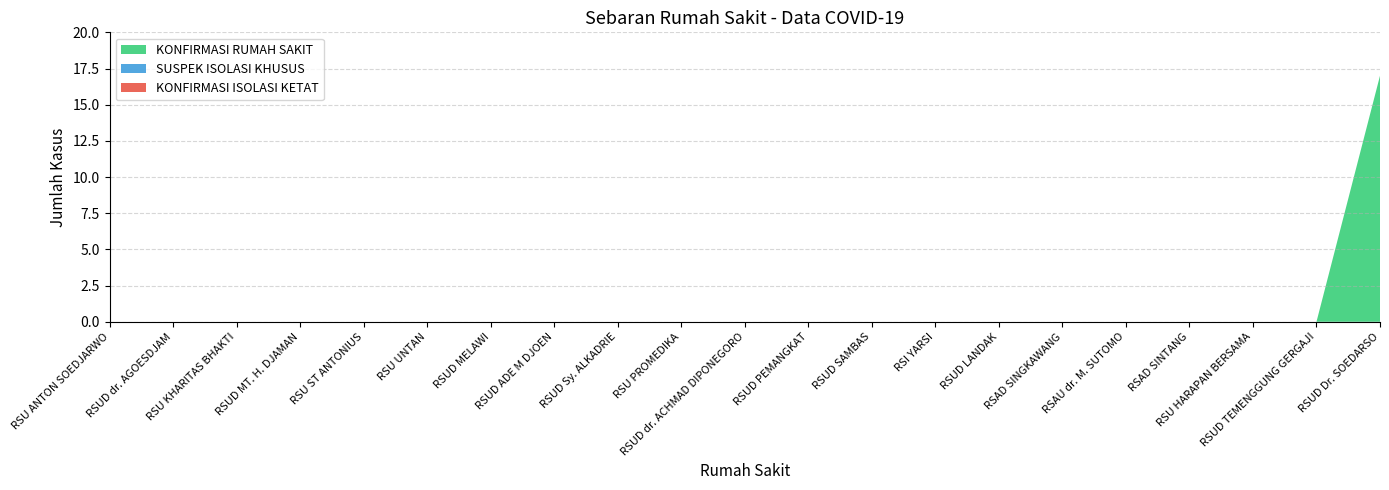

Reading left to right, transcribe all the data shown in this chart.

KONFIRMASI RUMAH SAKIT: RSU ANTON SOEDJARWO=0	RSUD dr. AGOESDJAM=0	RSU KHARITAS BHAKTI=0	RSUD MT. H. DJAMAN=0	RSU ST ANTONIUS=0	RSU UNTAN=0	RSUD MELAWI=0	RSUD ADE M DJOEN=0	RSUD Sy. ALKADRIE=0	RSU PROMEDIKA=0	RSUD dr. ACHMAD DIPONEGORO=0	RSUD PEMANGKAT=0	RSUD SAMBAS=0	RSI YARSI=0	RSUD LANDAK=0	RSAD SINGKAWANG=0	RSAU dr. M. SUTOMO=0	RSAD SINTANG=0	RSU HARAPAN BERSAMA=0	RSUD TEMENGGUNG GERGAJI=0	RSUD Dr. SOEDARSO=17
SUSPEK ISOLASI KHUSUS: RSU ANTON SOEDJARWO=0	RSUD dr. AGOESDJAM=0	RSU KHARITAS BHAKTI=0	RSUD MT. H. DJAMAN=0	RSU ST ANTONIUS=0	RSU UNTAN=0	RSUD MELAWI=0	RSUD ADE M DJOEN=0	RSUD Sy. ALKADRIE=0	RSU PROMEDIKA=0	RSUD dr. ACHMAD DIPONEGORO=0	RSUD PEMANGKAT=0	RSUD SAMBAS=0	RSI YARSI=0	RSUD LANDAK=0	RSAD SINGKAWANG=0	RSAU dr. M. SUTOMO=0	RSAD SINTANG=0	RSU HARAPAN BERSAMA=0	RSUD TEMENGGUNG GERGAJI=0	RSUD Dr. SOEDARSO=0
KONFIRMASI ISOLASI KETAT: RSU ANTON SOEDJARWO=0	RSUD dr. AGOESDJAM=0	RSU KHARITAS BHAKTI=0	RSUD MT. H. DJAMAN=0	RSU ST ANTONIUS=0	RSU UNTAN=0	RSUD MELAWI=0	RSUD ADE M DJOEN=0	RSUD Sy. ALKADRIE=0	RSU PROMEDIKA=0	RSUD dr. ACHMAD DIPONEGORO=0	RSUD PEMANGKAT=0	RSUD SAMBAS=0	RSI YARSI=0	RSUD LANDAK=0	RSAD SINGKAWANG=0	RSAU dr. M. SUTOMO=0	RSAD SINTANG=0	RSU HARAPAN BERSAMA=0	RSUD TEMENGGUNG GERGAJI=0	RSUD Dr. SOEDARSO=0